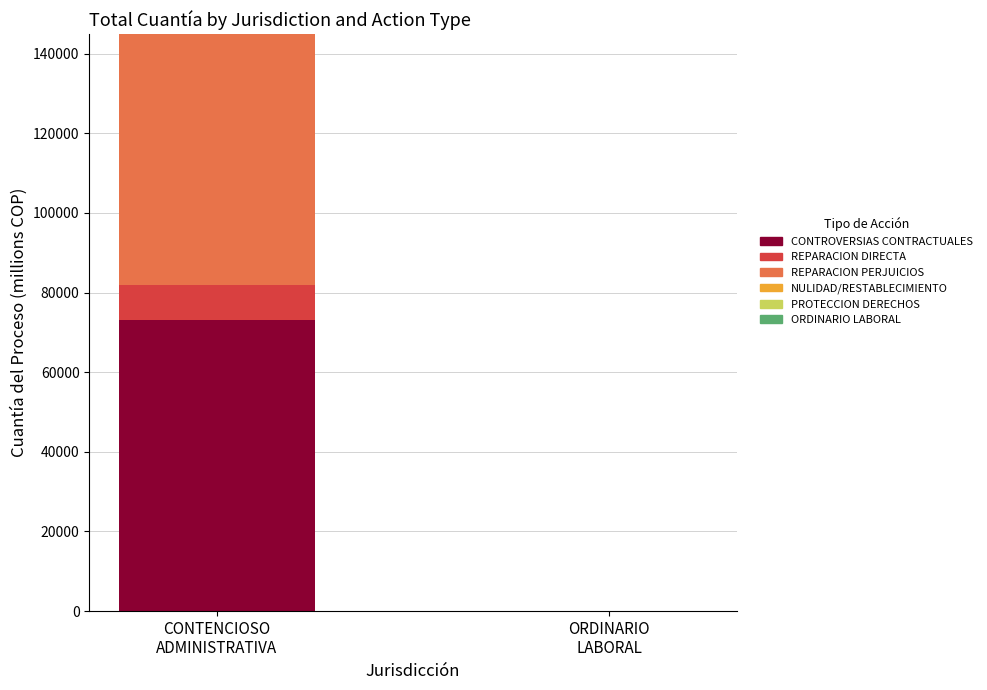

What is the maximum value for CONTROVERSIAS CONTRACTUALES?

73091.4